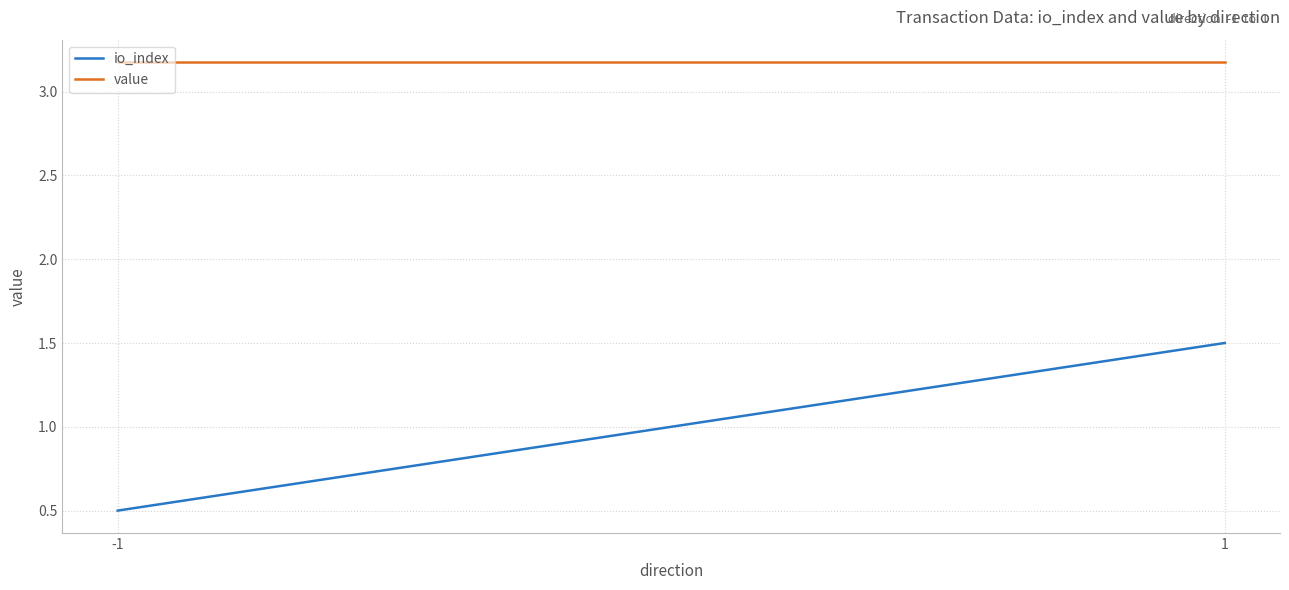

Rank the series at 1 from lowest to highest value.

io_index, value